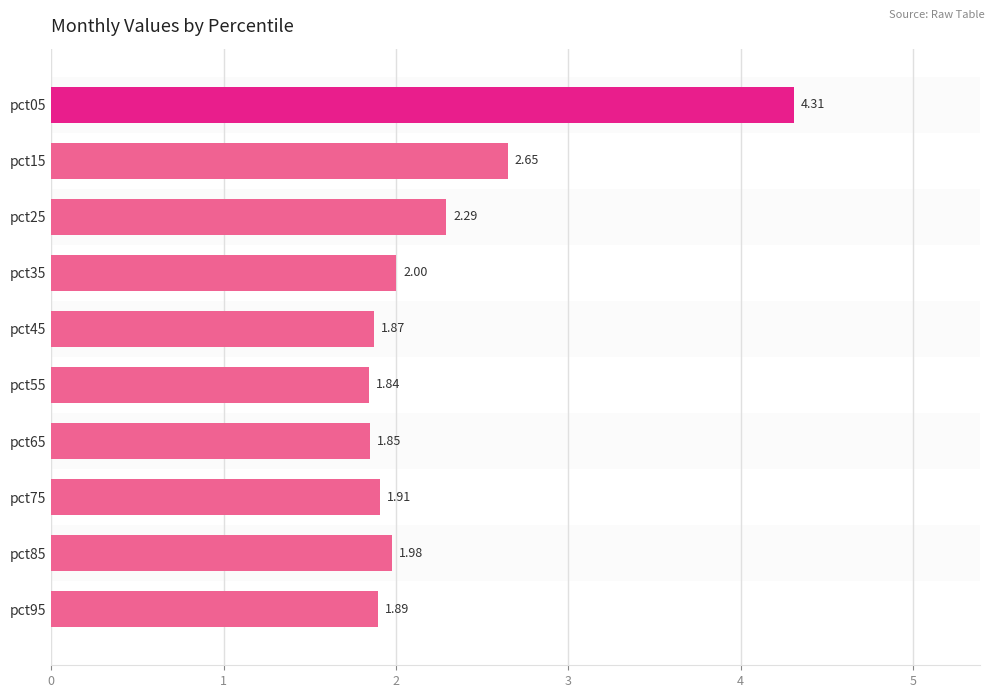

What is the sum of all values?

22.6